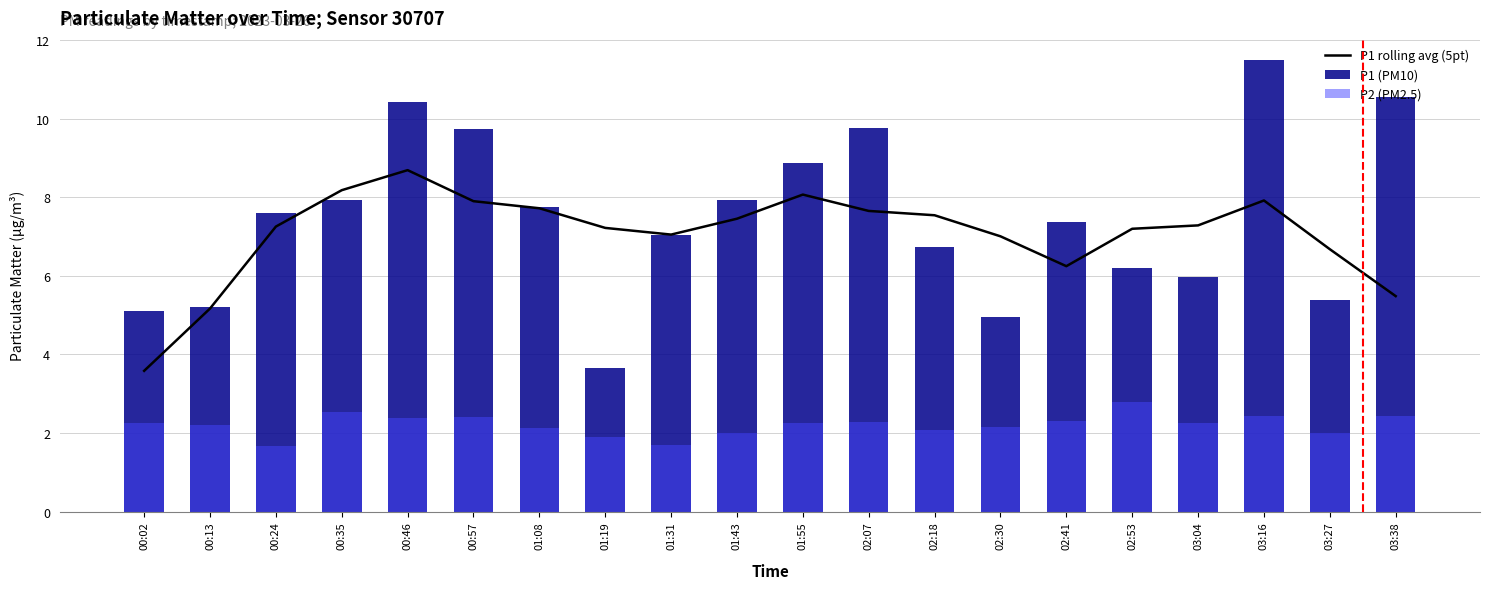

What is the value of the P2 (PM2.5) bar at the 9th from the left?

1.7